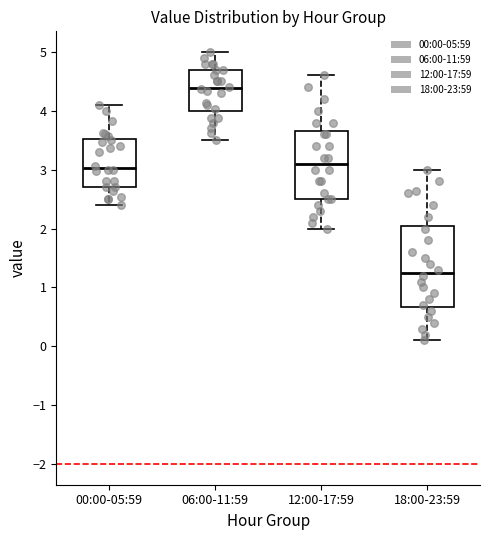

Reading left to right, read every box against the y-axis: the position of its median line, the range the box covers, and the ends of its whiskers. The values are not printed on the chart, so give them approximately, as read against the axis.

00:00-05:59: median 3.0, box 2.7 to 3.5, whiskers 2.4 to 4.1
06:00-11:59: median 4.4, box 4.0 to 4.7, whiskers 3.5 to 5.0
12:00-17:59: median 3.1, box 2.5 to 3.7, whiskers 2.0 to 4.6
18:00-23:59: median 1.3, box 0.7 to 2.1, whiskers 0.1 to 3.0